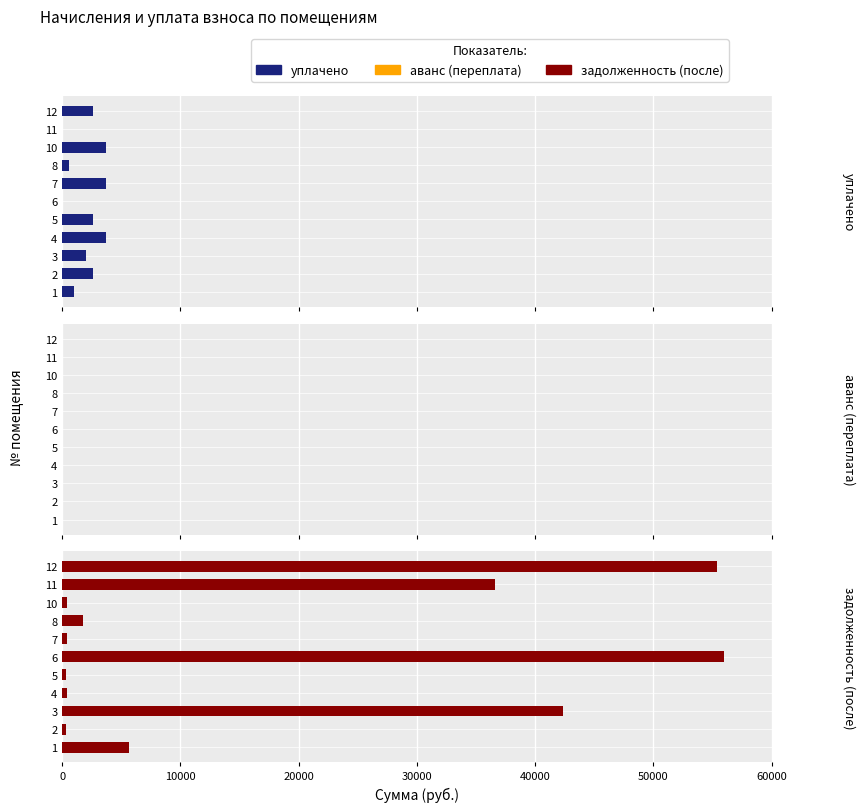

The задолженность (после) series shows 7544.7 at 11. True or false?

False